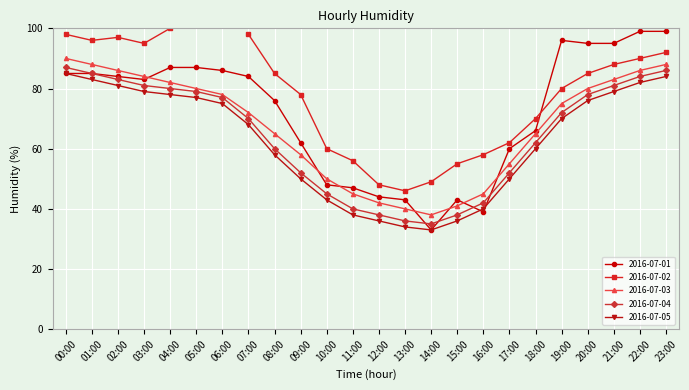

At which label is 2016-07-01 closest to 66?

18:00